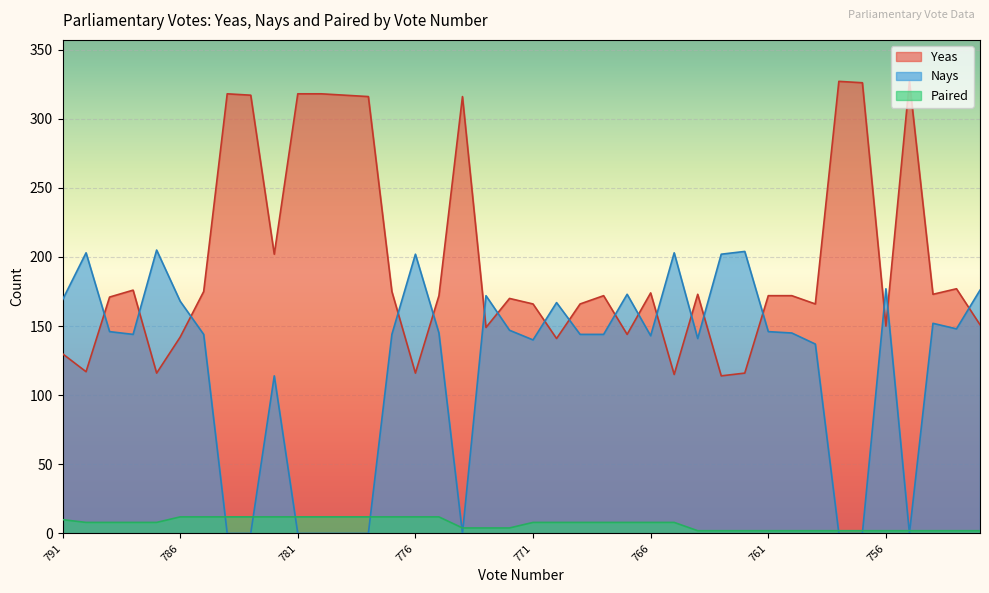

Between 783 and 778, which is larger?

783